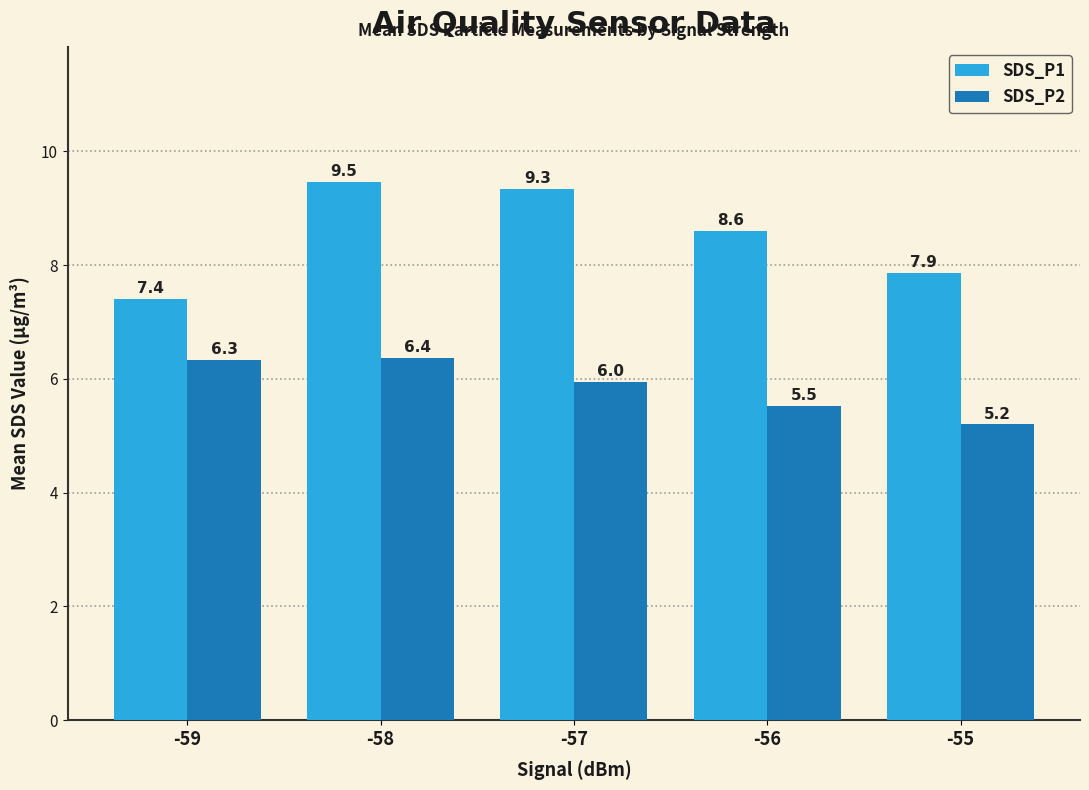

Which series has the largest range (max minus min)?

SDS_P1